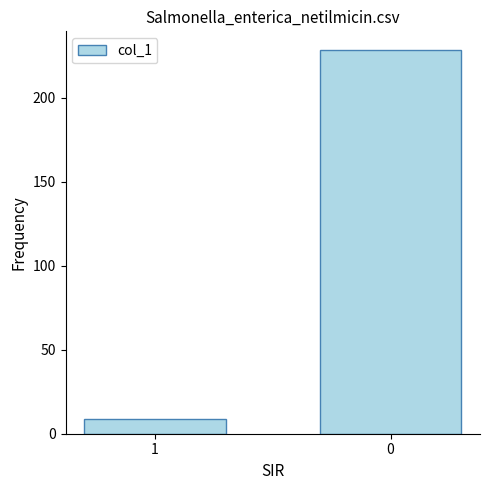

What is the value of the 2nd bar from the left?

228